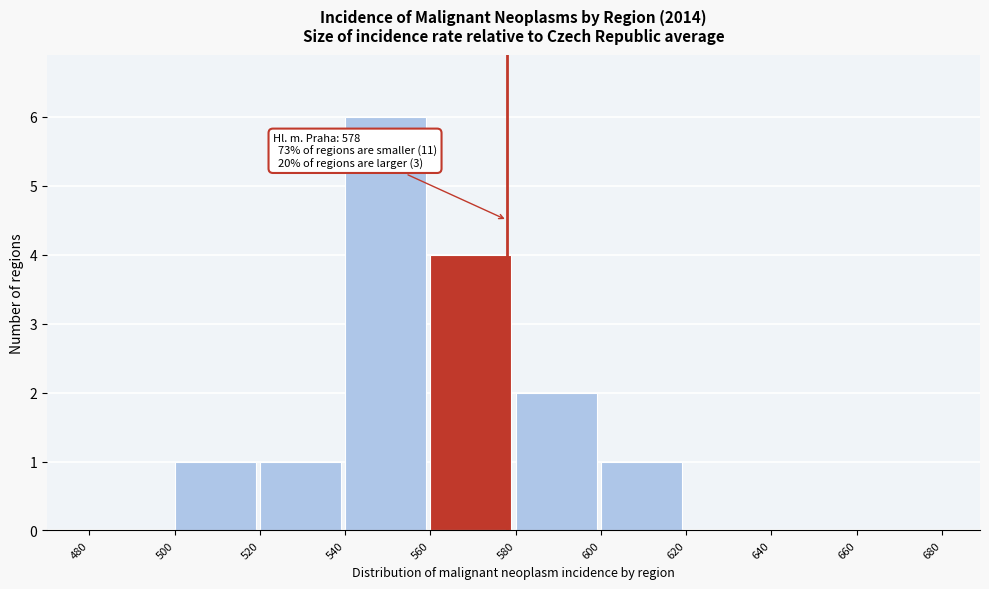

Over which range of the x-axis is the bar tallest?

540 to 560